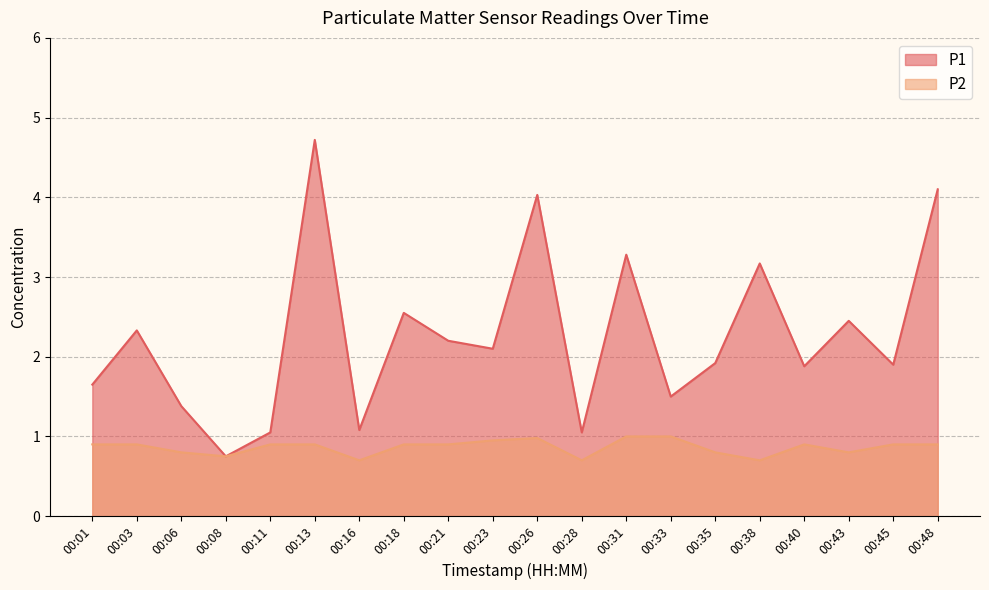

True or false: P1 and P2 intersect in this chart.

False